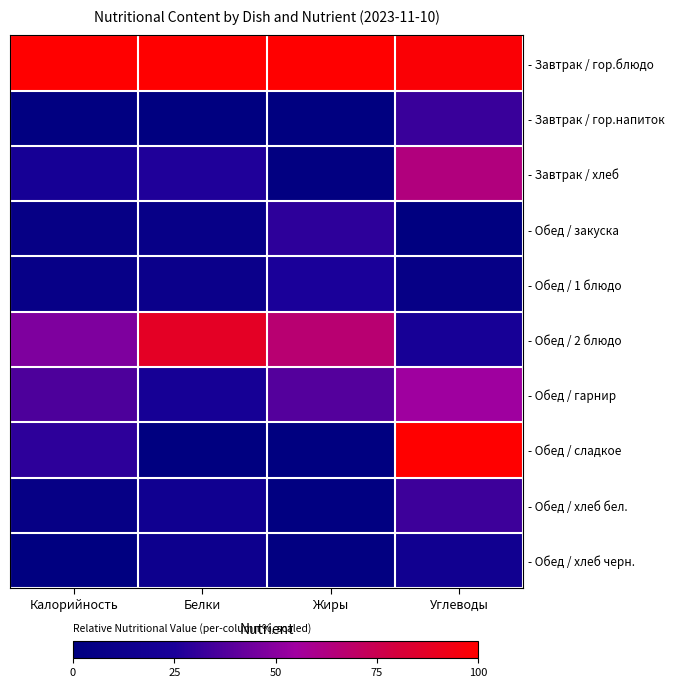

At which category is the sum across all series the highest?

Углеводы